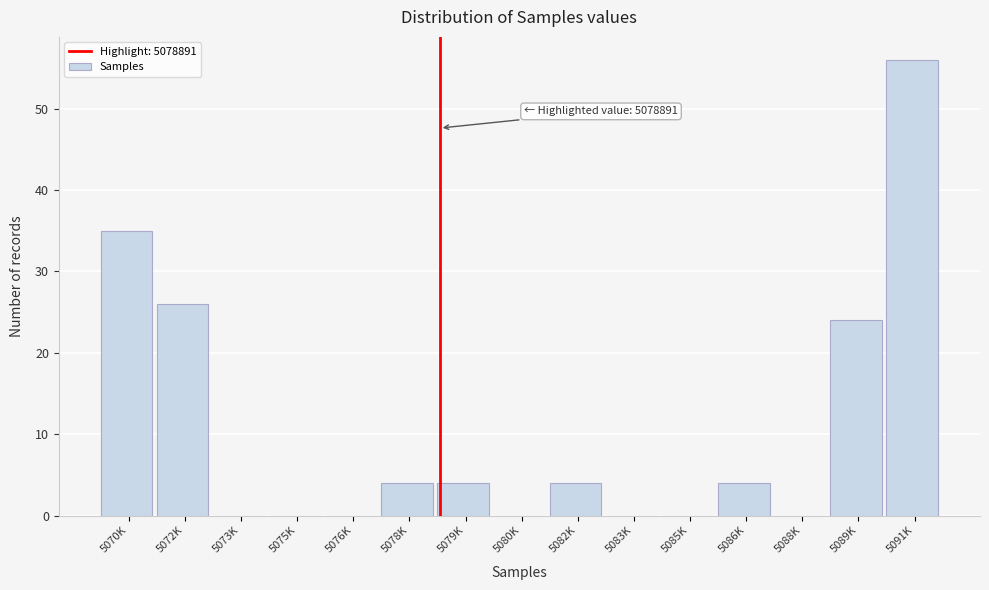

Reading left to right, what are all the values shown in this chart?

5070K=35	5072K=26	5073K=0	5075K=0	5076K=0	5078K=4	5079K=4	5080K=0	5082K=4	5083K=0	5085K=0	5086K=4	5088K=0	5089K=24	5091K=56